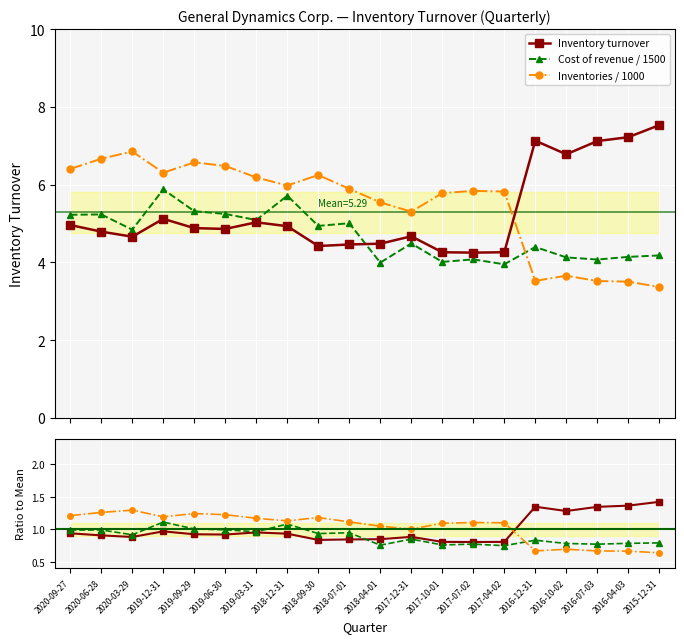

What is the spread (max minus min) of values at 2019-06-30?

5.6